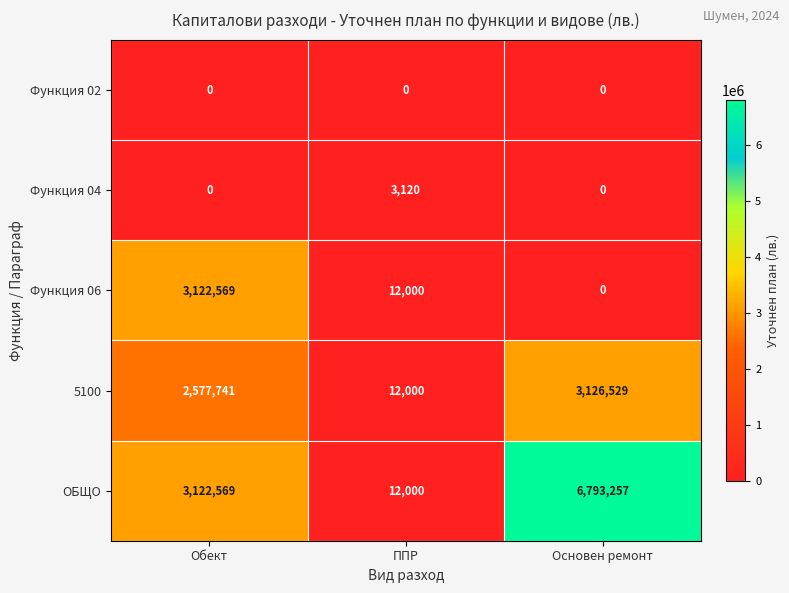

At which label is ОБЩО closest to 3402628?

Обект